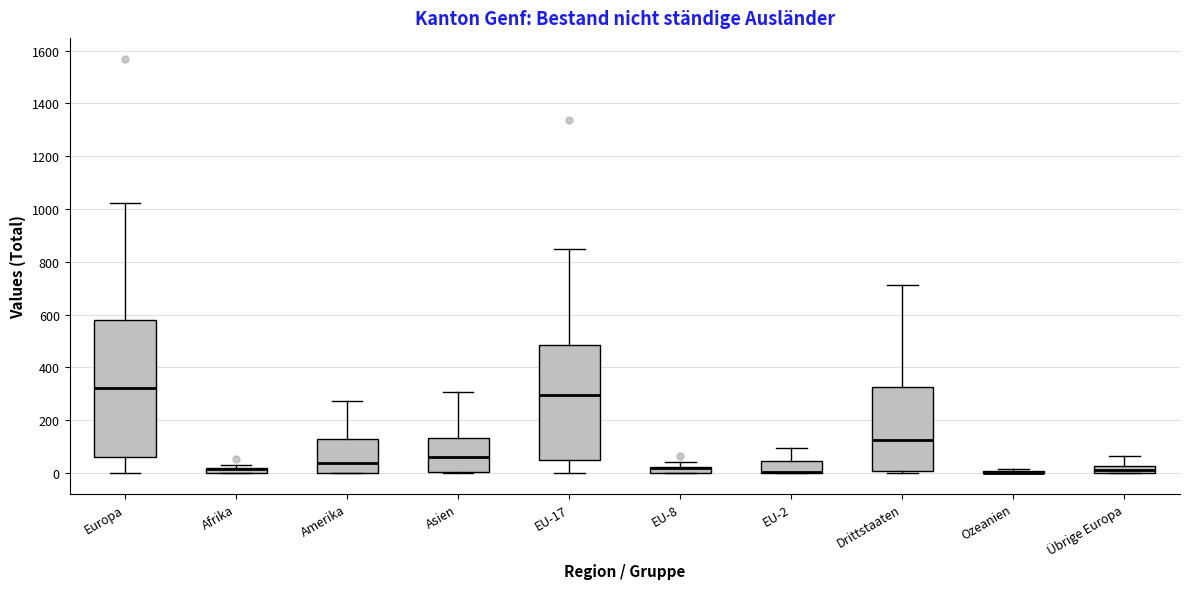

Which box is the tallest, from its lower edge to its upper edge?

Europa